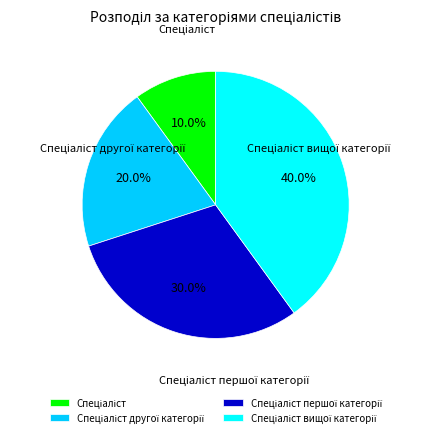

Does any single category account for the majority?

No